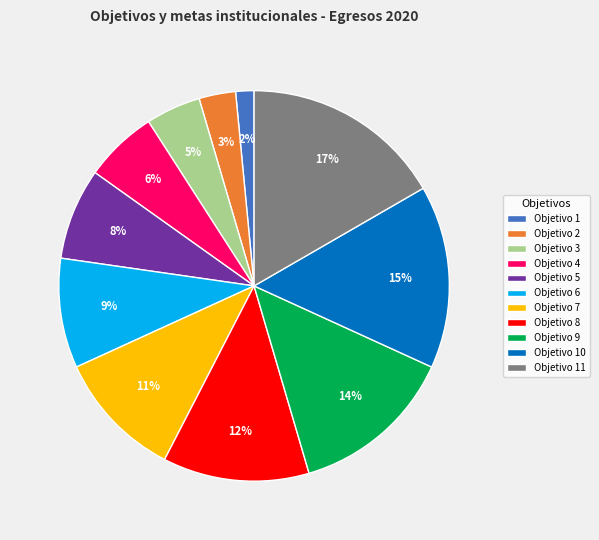

To the nearest percent, what is the difference between the largest and smallest slice percentages?

15%